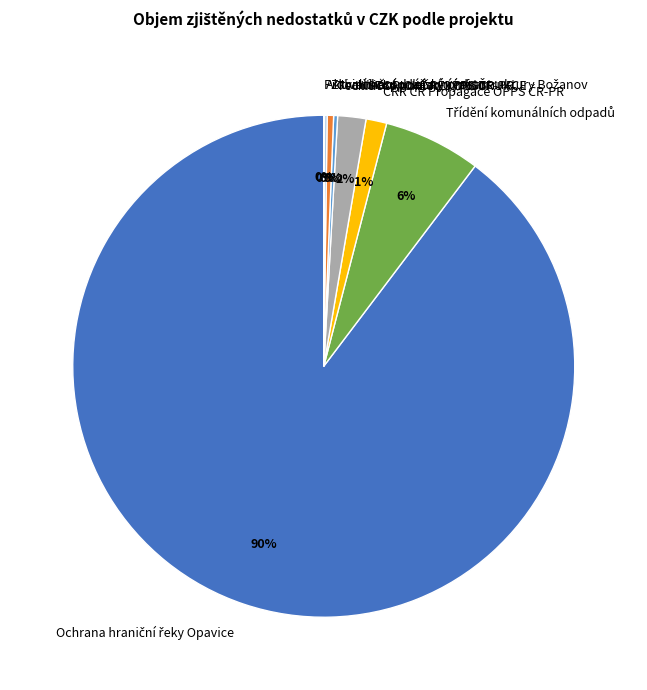

To the nearest percent, what is the average slice percentage?

12%